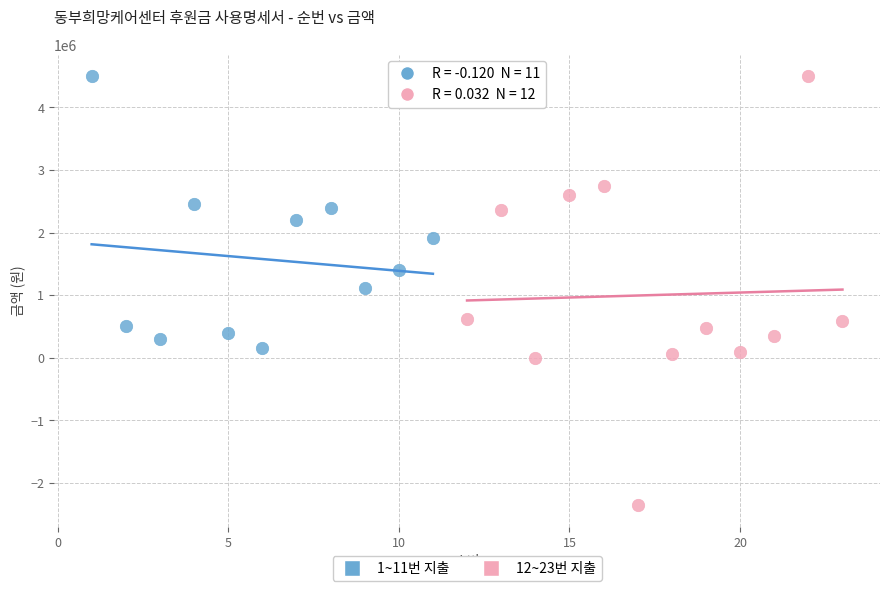

Which series has the widest spread of Y values?

12~23번 지출